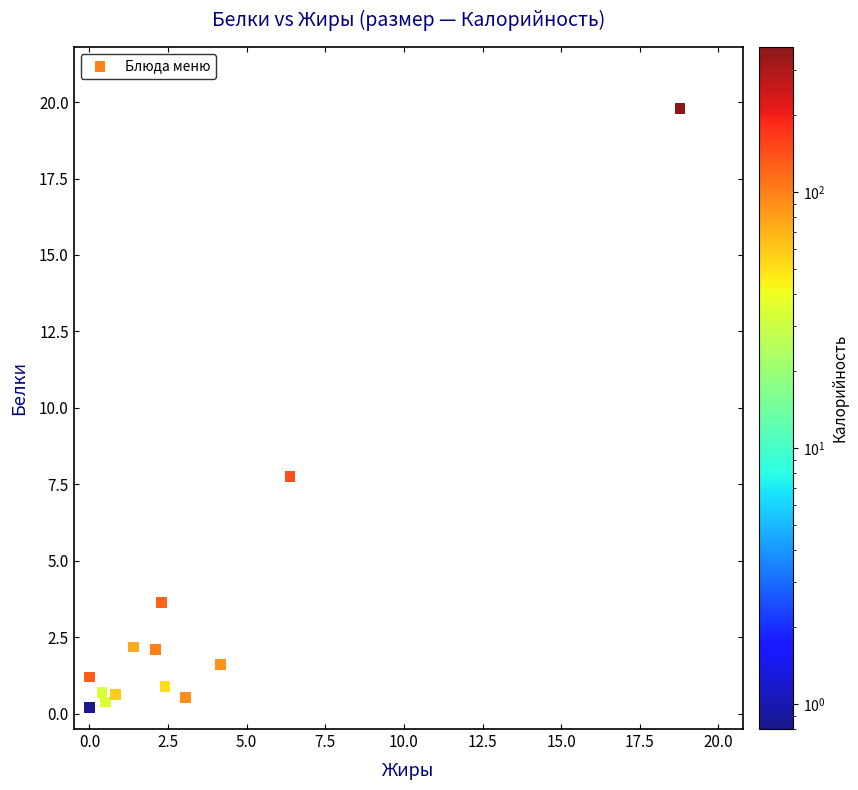

What Y value in the scatter plot is closest to 10?

7.8